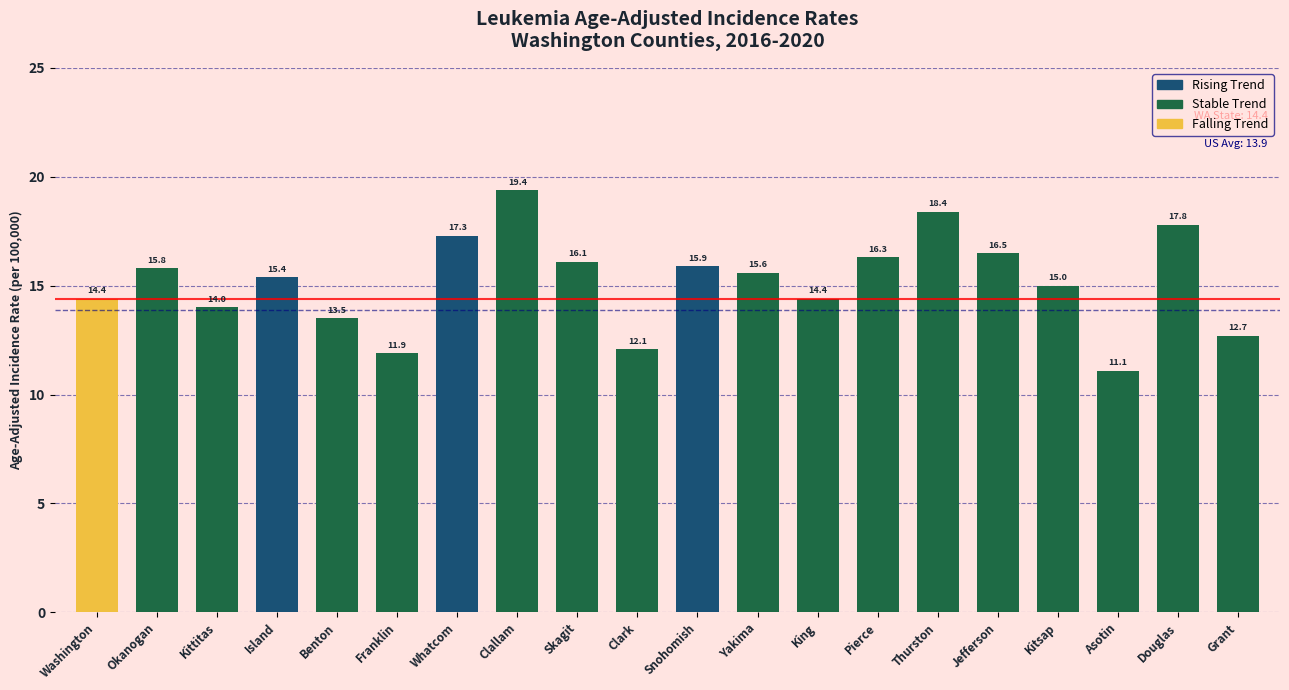

At which category does the chart reach its minimum across all series?

Asotin